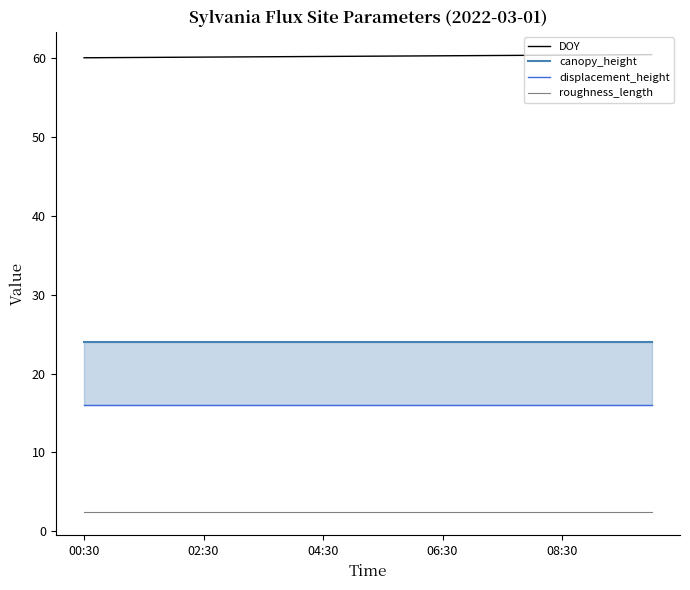

True or false: displacement_height and canopy_height intersect in this chart.

False